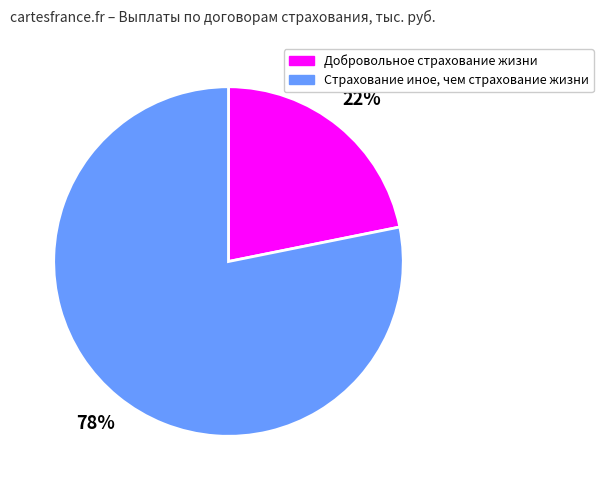

Rank the categories by value from lowest to highest.

Добровольное страхование жизни, Страхование иное, чем страхование жизни